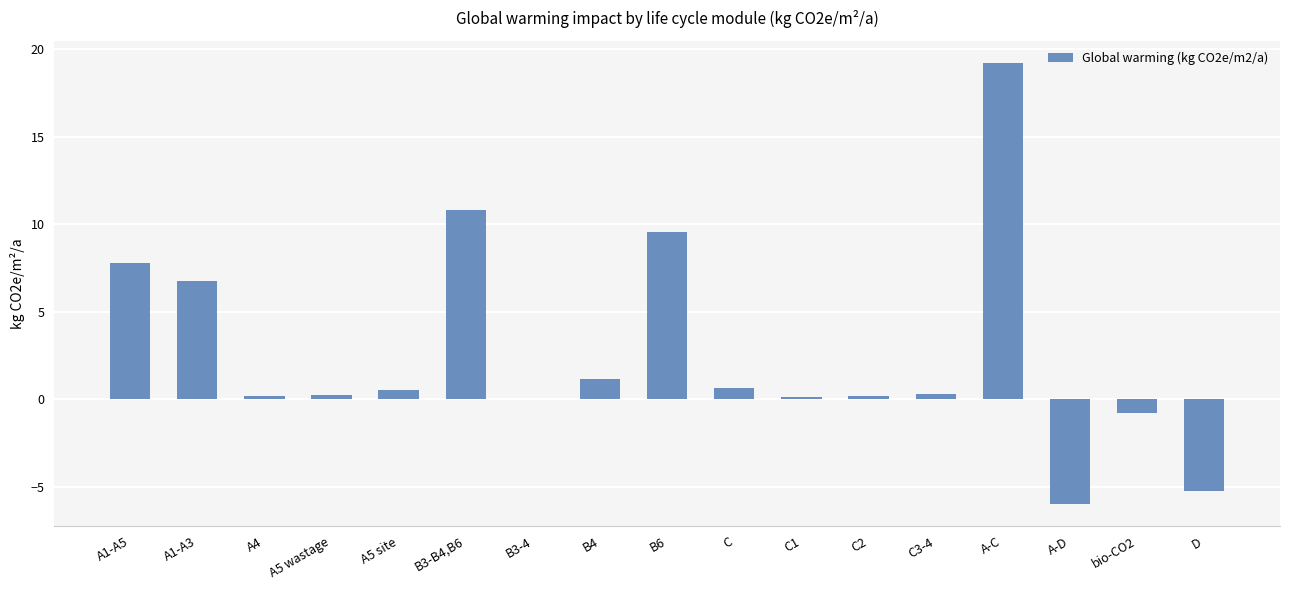

How many data points does each series have?

17